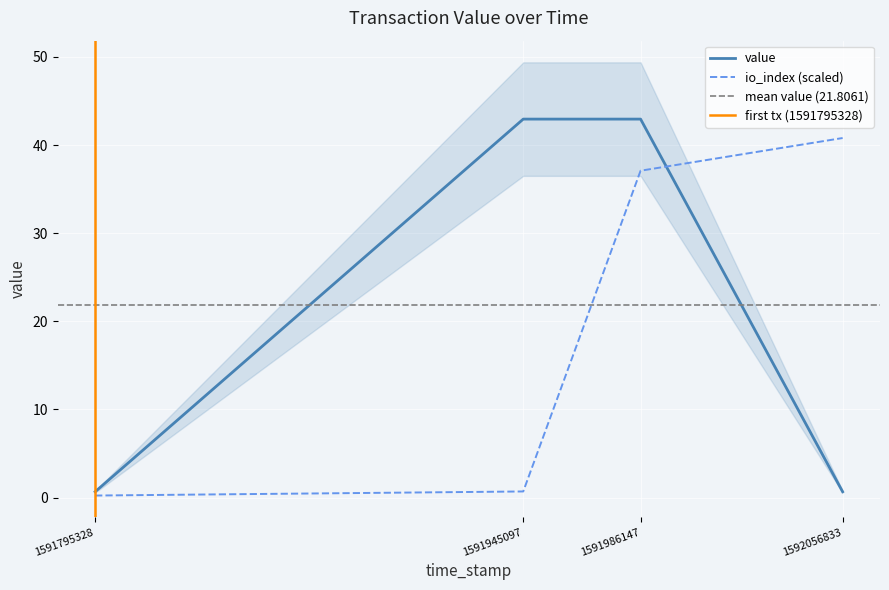

How many lines are shown in the chart?

2